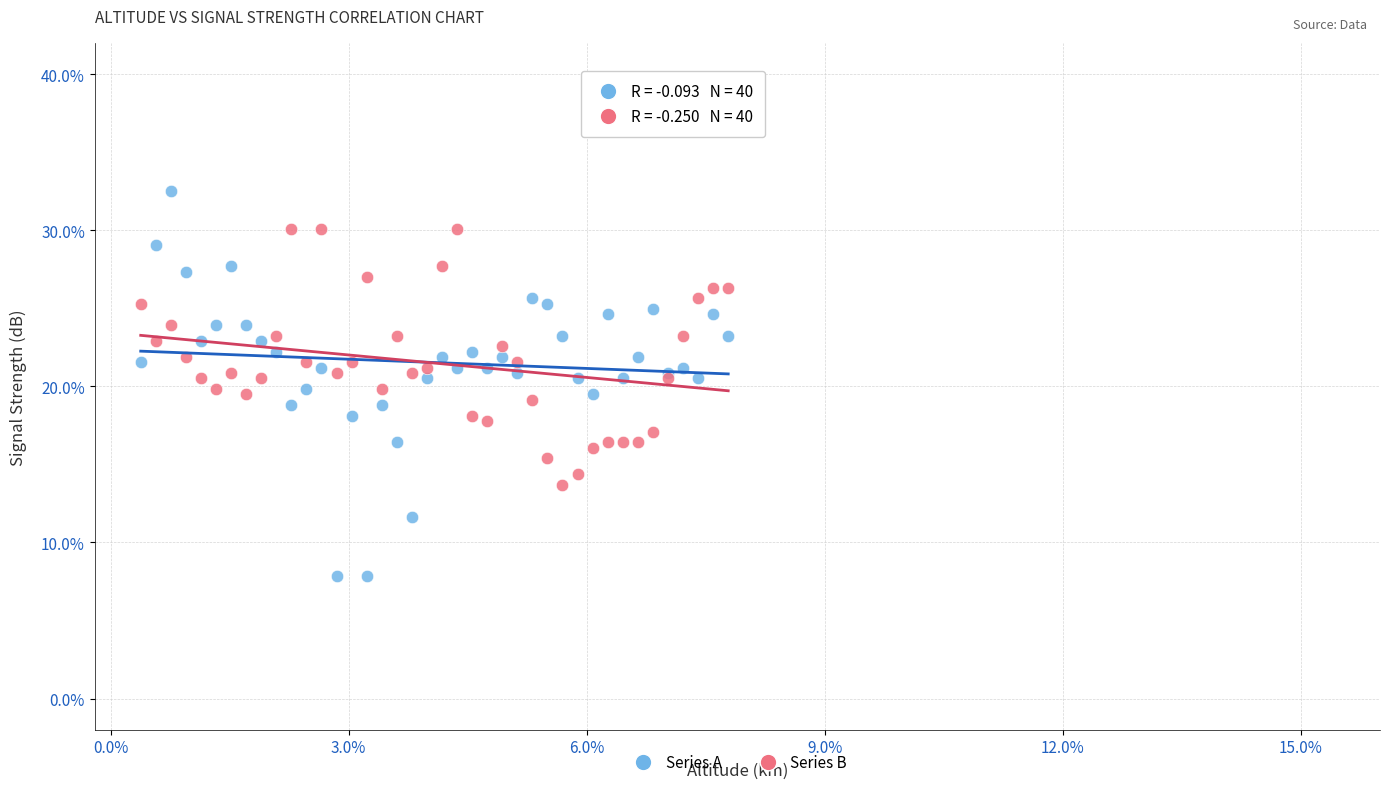

Which series contains the highest Y value?

Series A